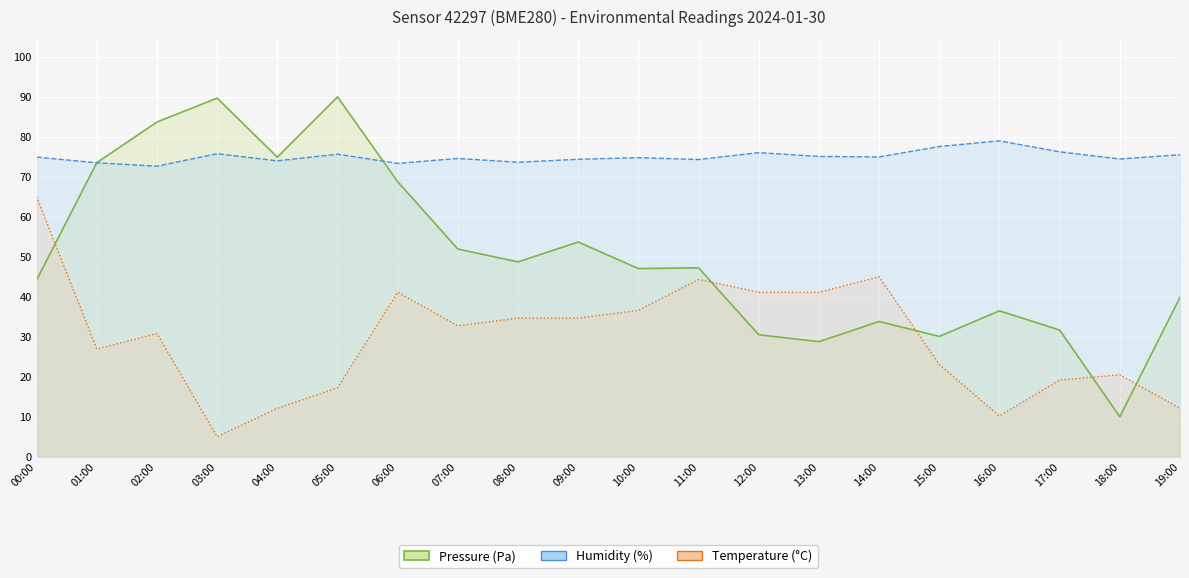

True or false: Pressure (Pa) and Humidity (%) cross at least once.

True